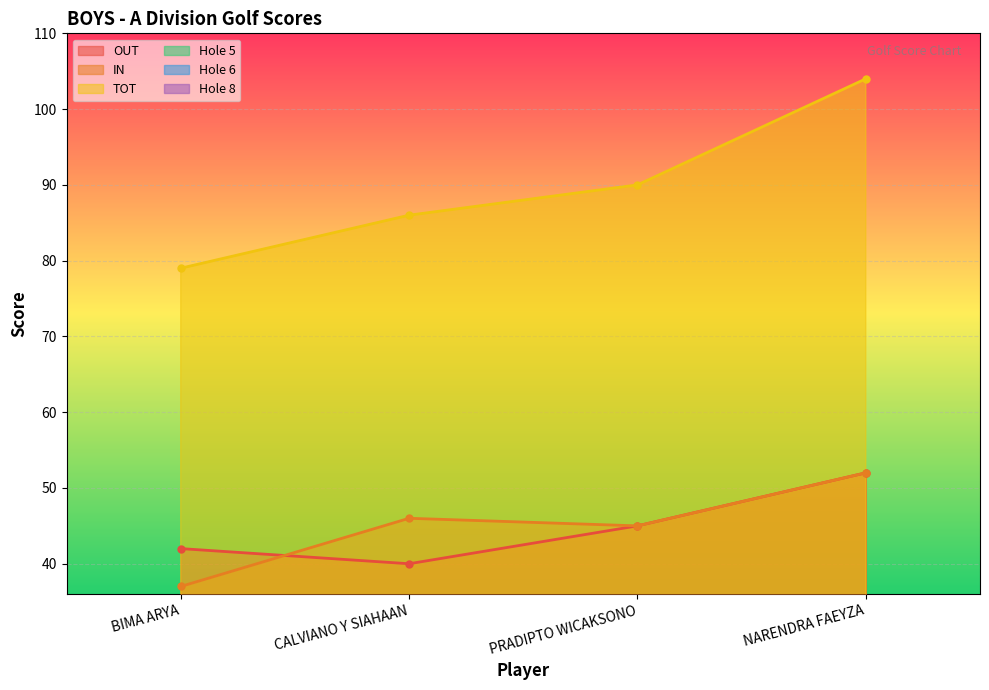

At which label does Hole 5 reach its peak?

NARENDRA FAEYZA